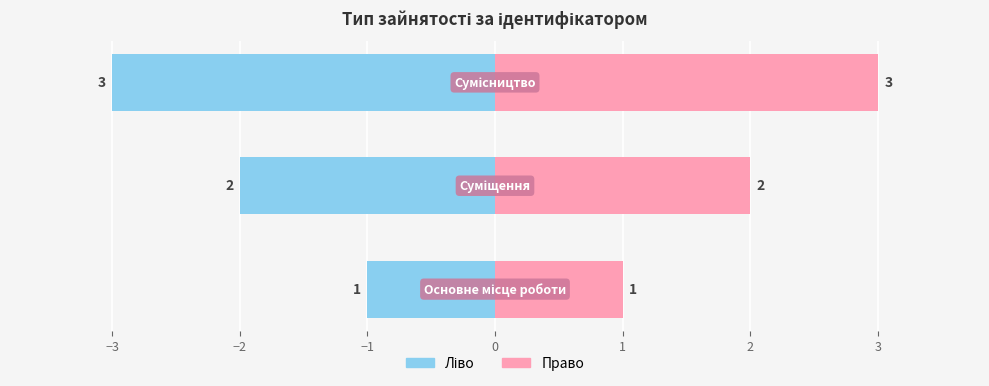

Reading left to right, what are all the values shown in this chart?

Ідентифікатор (ліво): -1	-2	-3
Ідентифікатор (право): 1	2	3